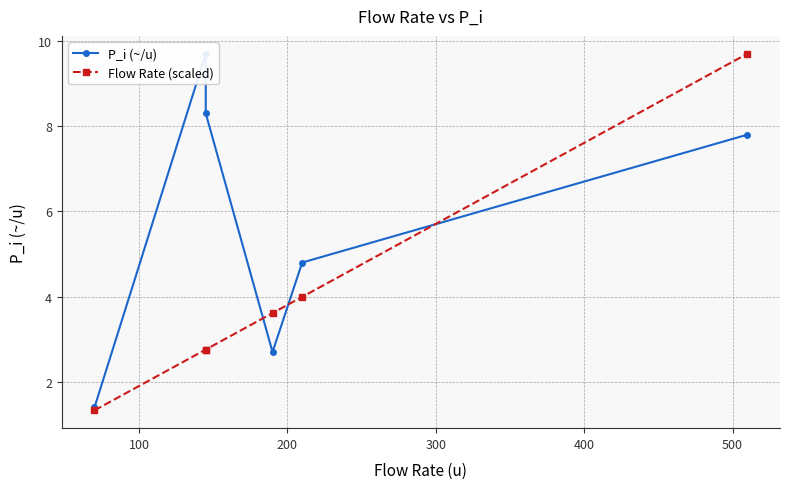

Does the chart display data point markers on the line(s)?

Yes